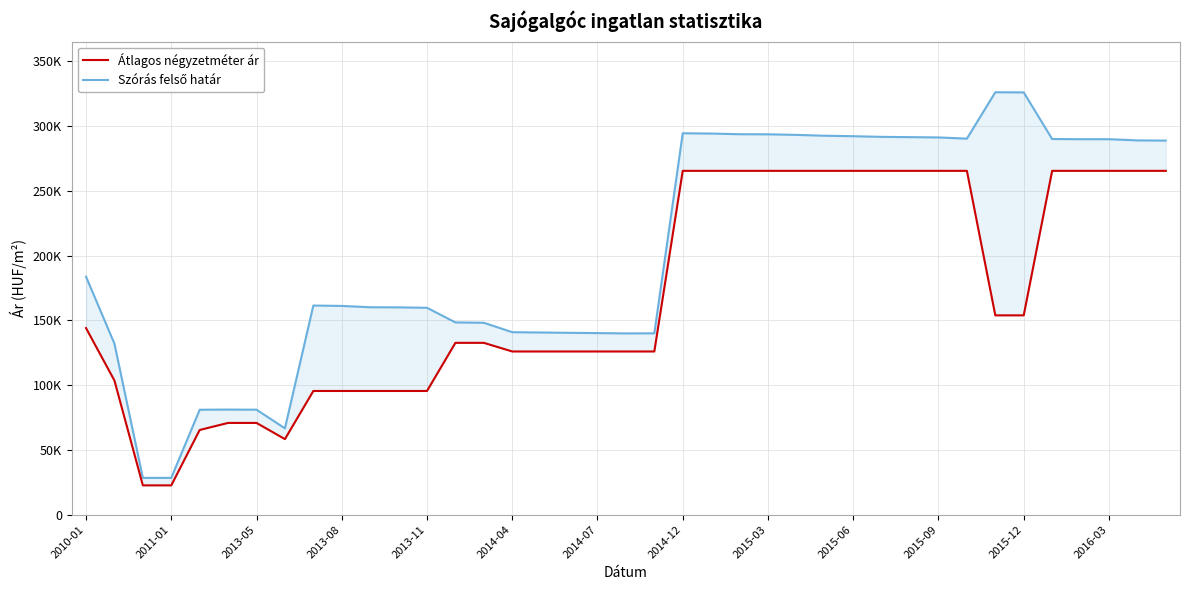

Is the value of Szórás felső határ at 32 greater than the value of Átlagos négyzetméter ár at 2013-05?

Yes